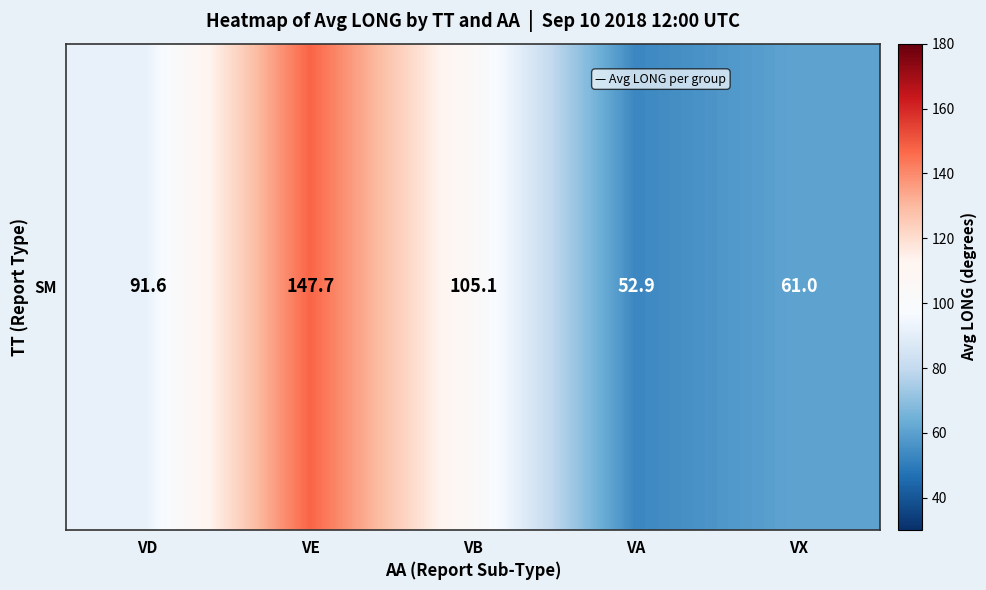

Which has a higher value, VA or VD?

VD